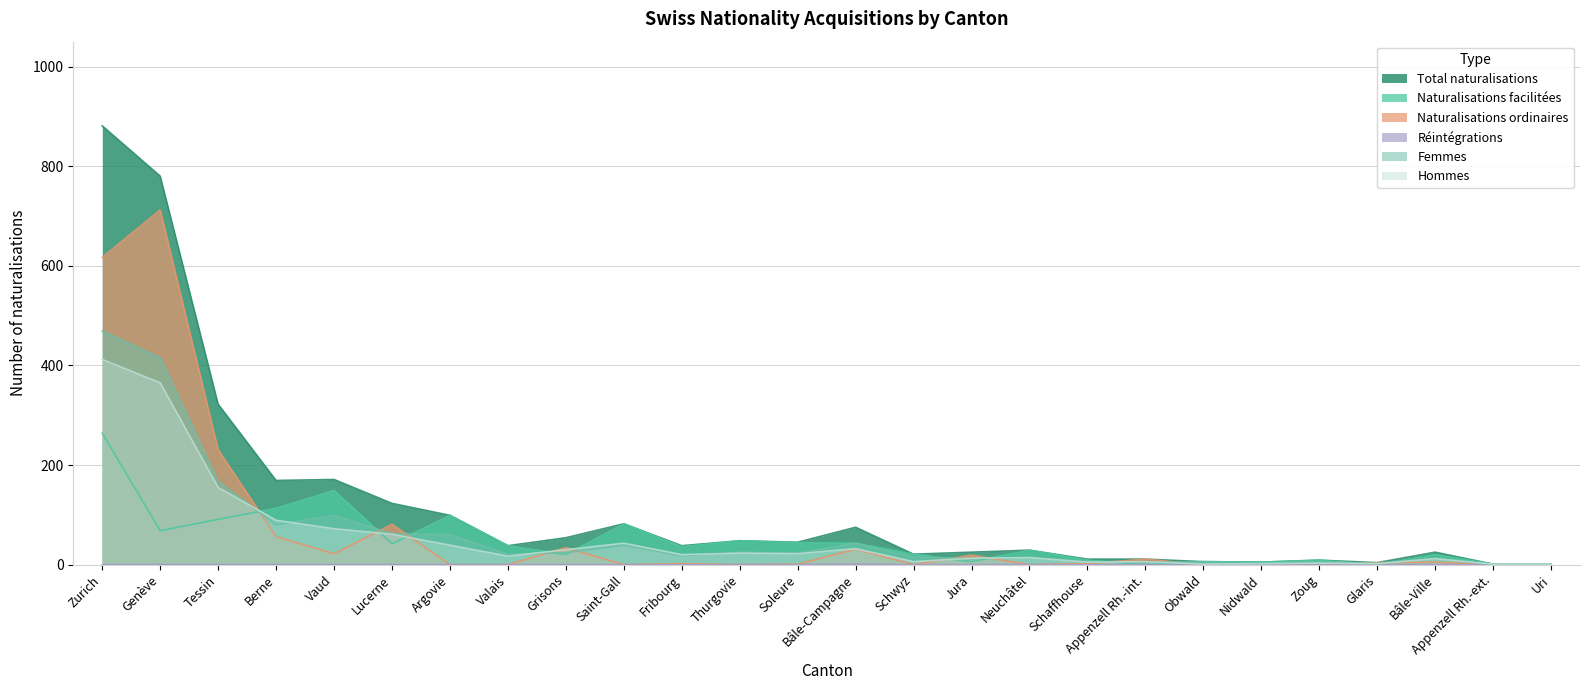

What is the difference between the second highest and second lowest values in the Hommes series?

364